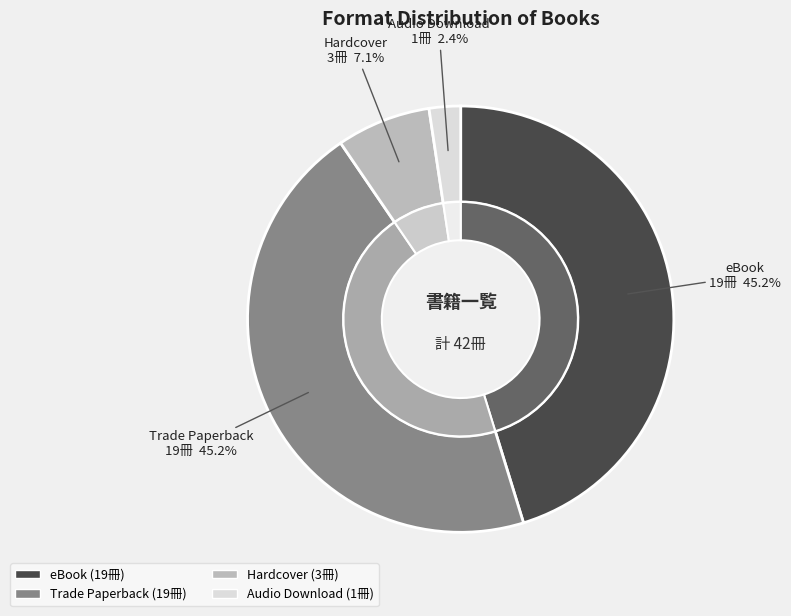

True or false: eBook accounts for 45% of the total.

True